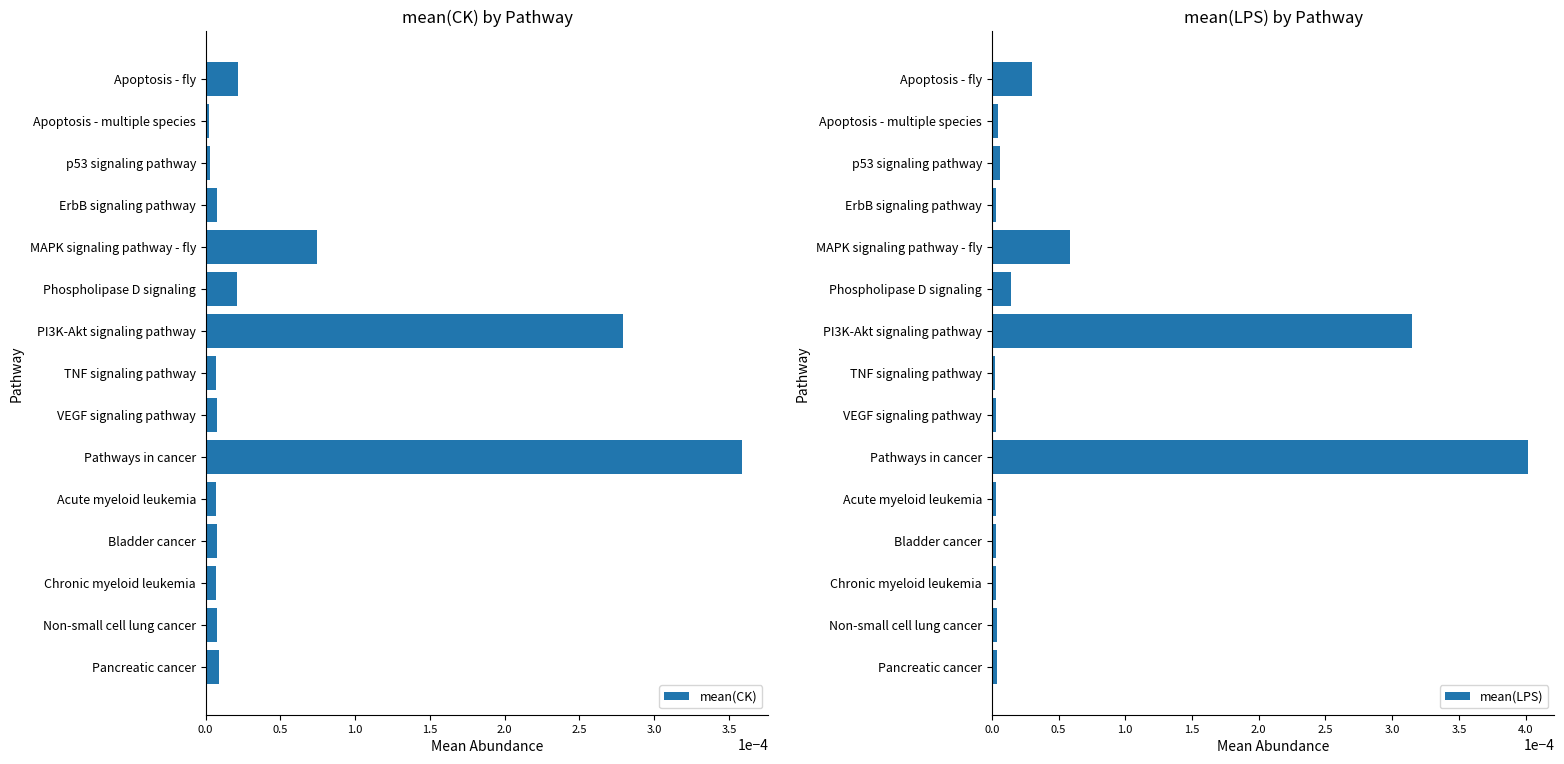

How many bars are there in total?

30